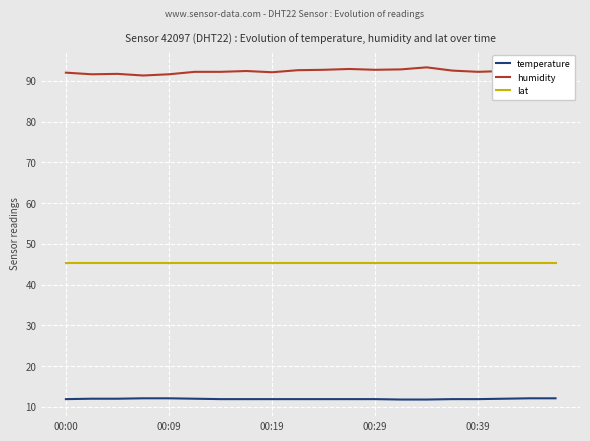

What position from the left is 15?

16